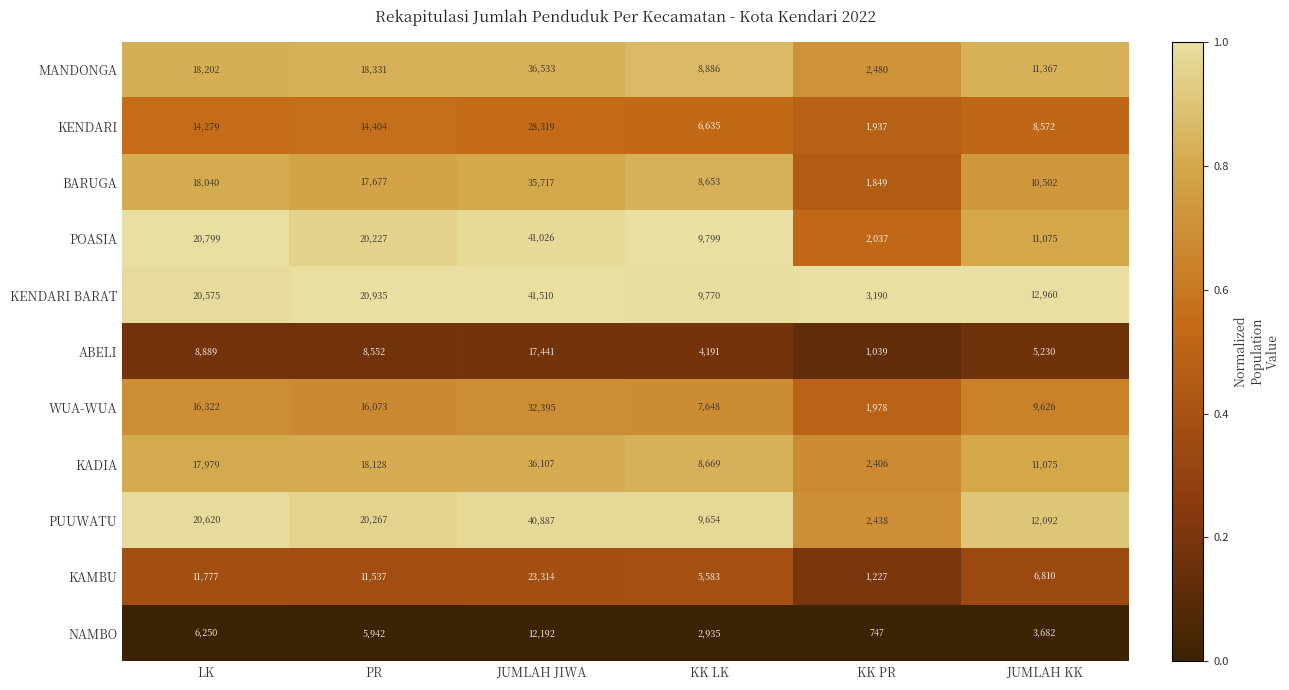

What is the approximate value of ABELI at JUMLAH KK?

5230